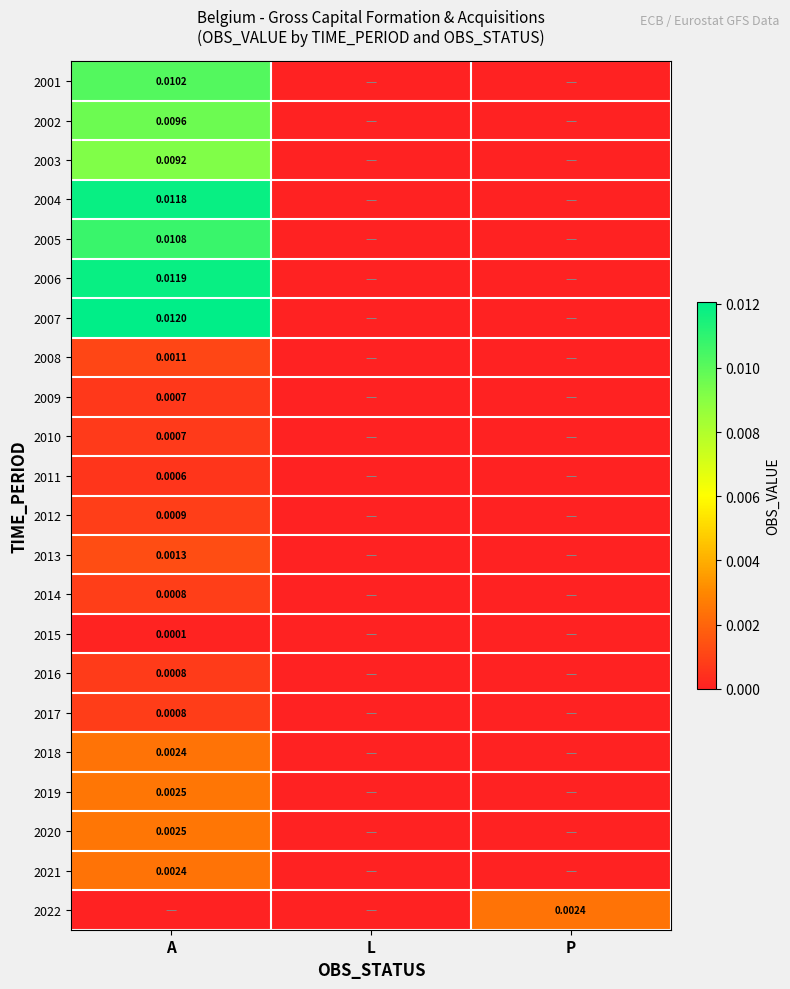

Rank the categories by 2002 value from highest to lowest.

A, L, P